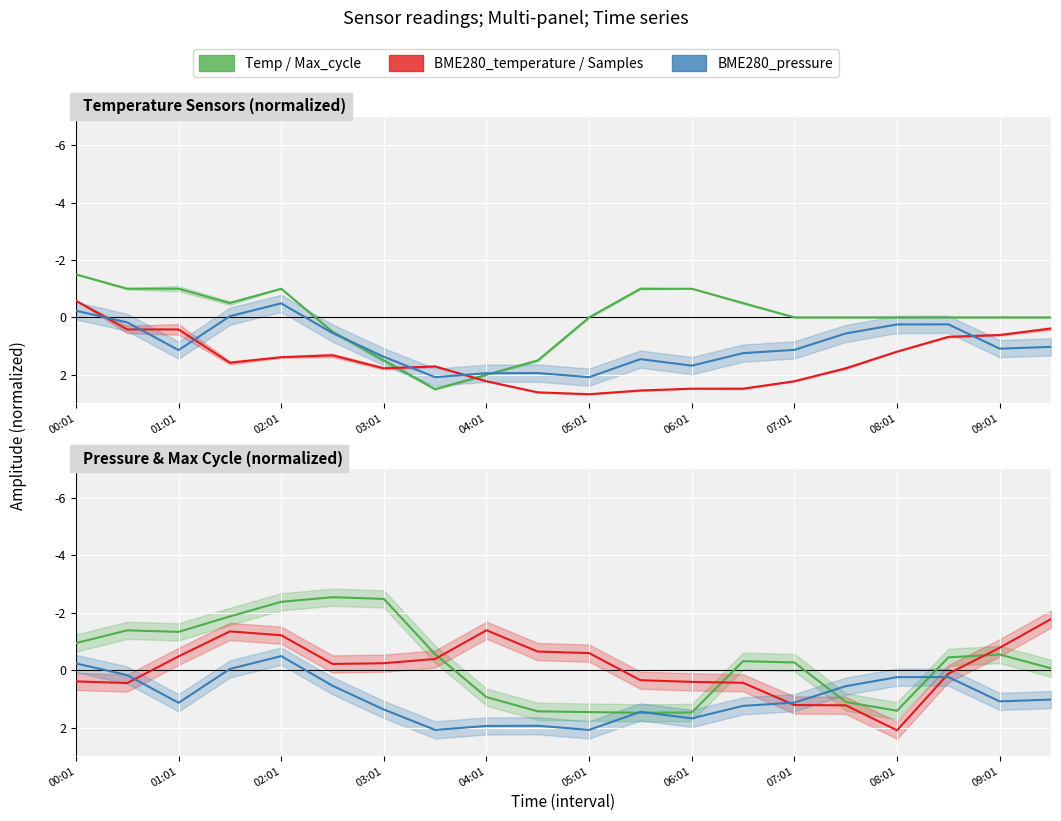

List the labels in order of BME280_temperature value, largest first.

10, 09:01, 11, 12, 13, 14, 08:01, 15, 06:01, 07:01, 03:01, 04:01, 05:01, 16, 17, 18, 01:01, 02:01, 19, 00:01